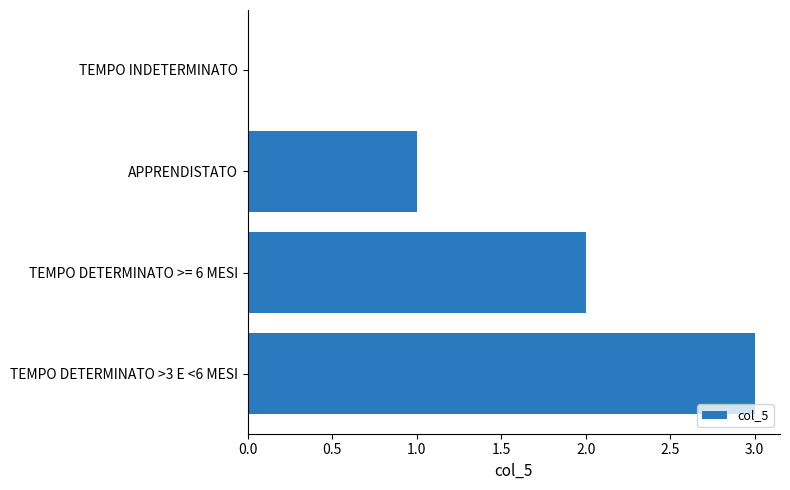

The chart shows a value of 1 at APPRENDISTATO. True or false?

True